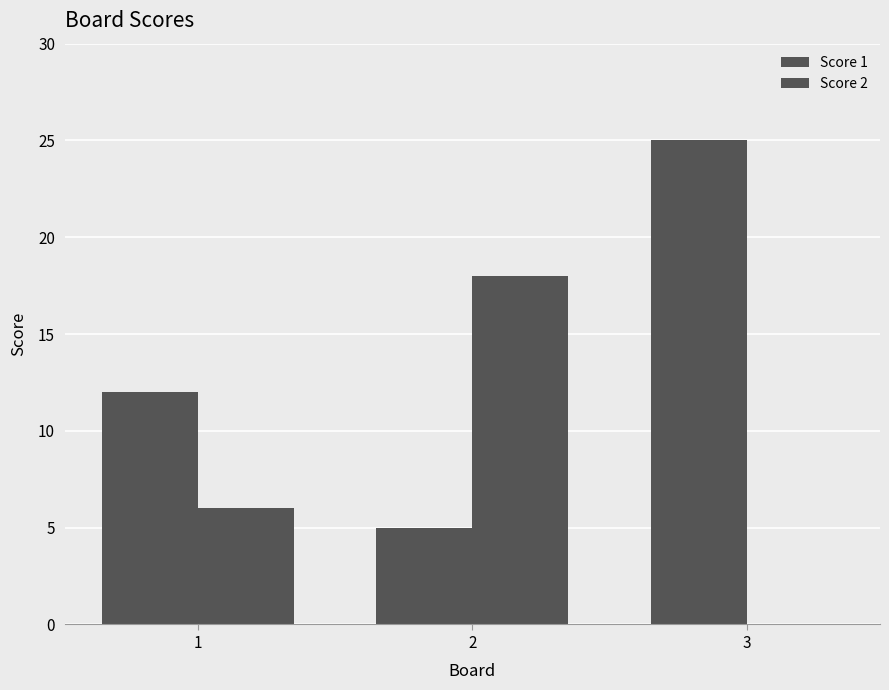

What is the total value across all series at 3?

25